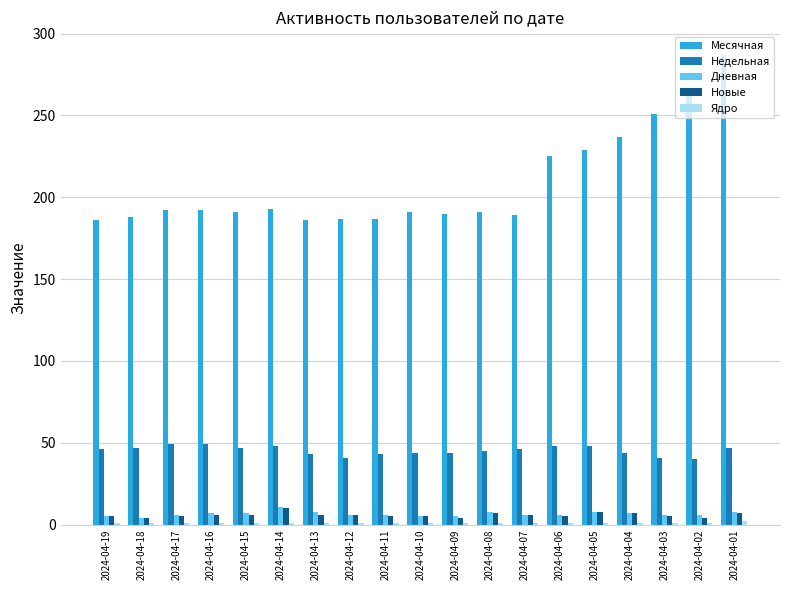

What is the maximum value shown in the chart?

287